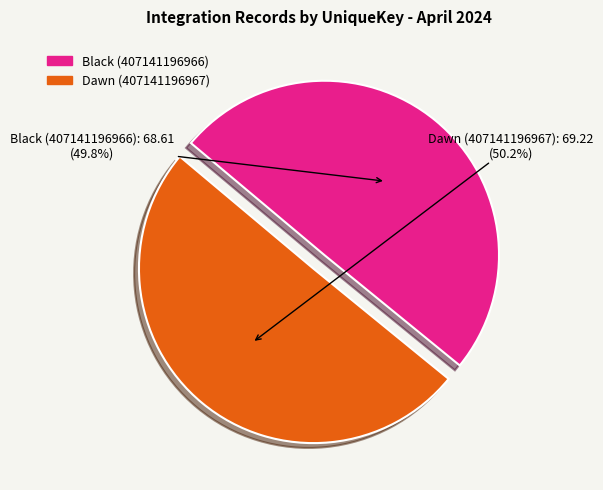

What is the total percentage of Black (407141196966) and Dawn (407141196967)?

100.0%